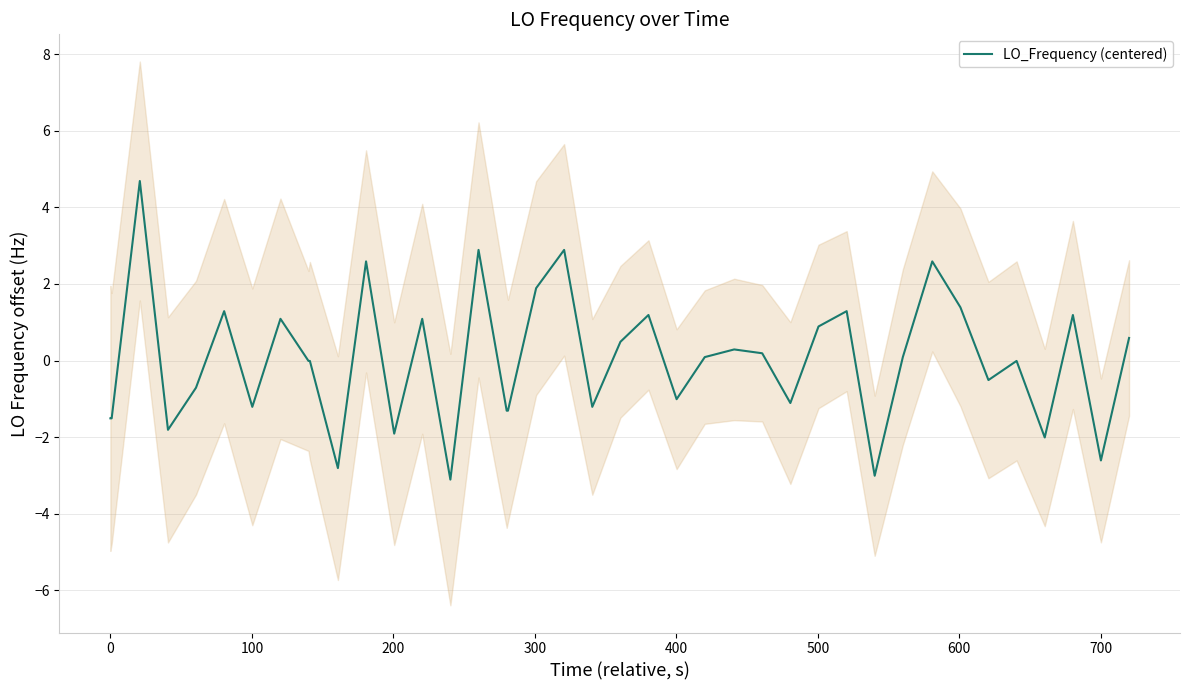

What is the maximum value for LO_Frequency (centered)?

4.7